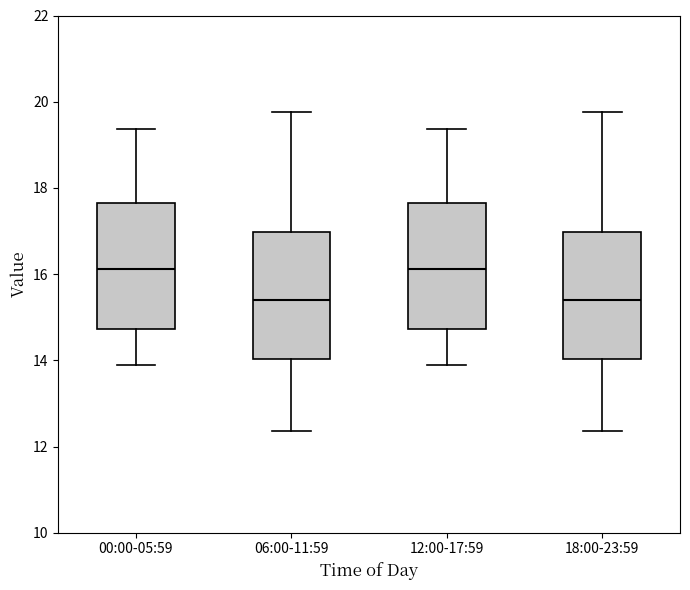

Where is the upper edge of the box for 18:00-23:59 on the y-axis? The values are not printed on the chart, so give them approximately, as read against the axis.

17.0